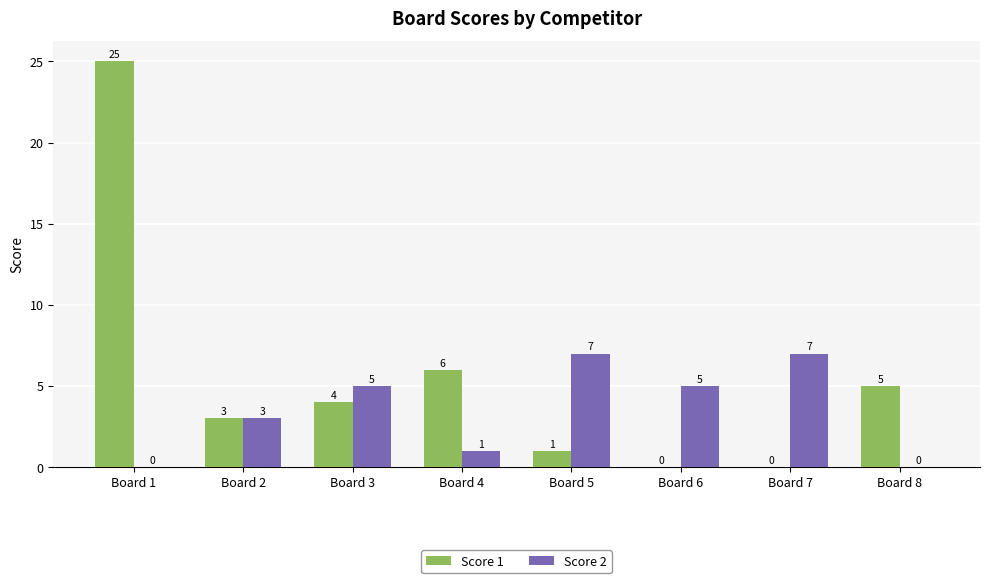

True or false: Score 2 has a value of 5 at Board 3.

True